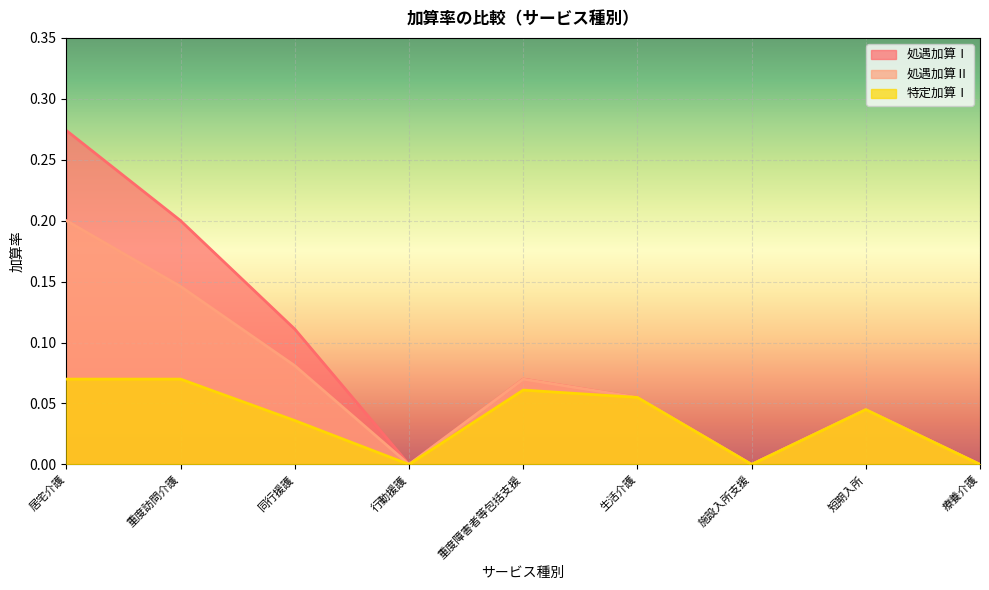

The 処遇加算Ⅱ series shows 0.1 at 重度訪問介護. True or false?

True